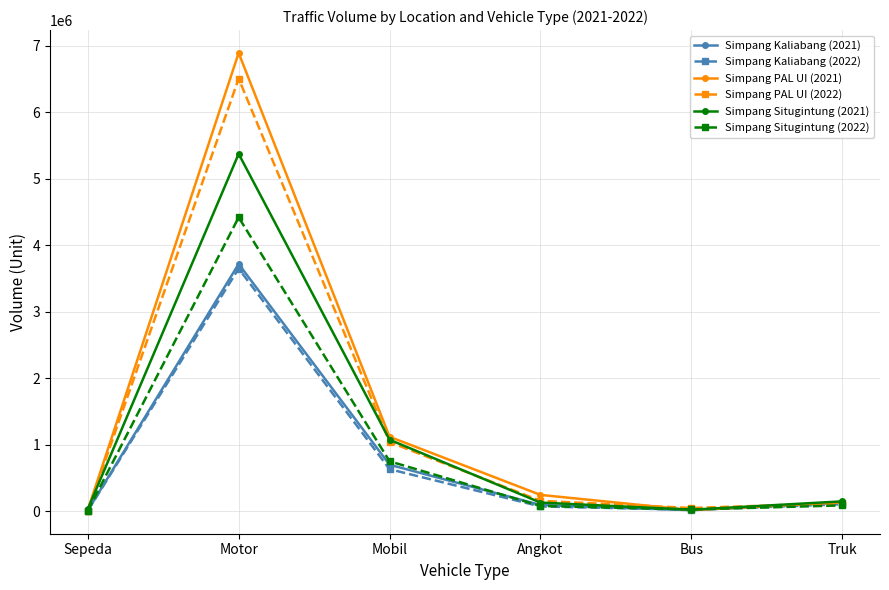

What is the spread (max minus min) of values at Mobil?

487266